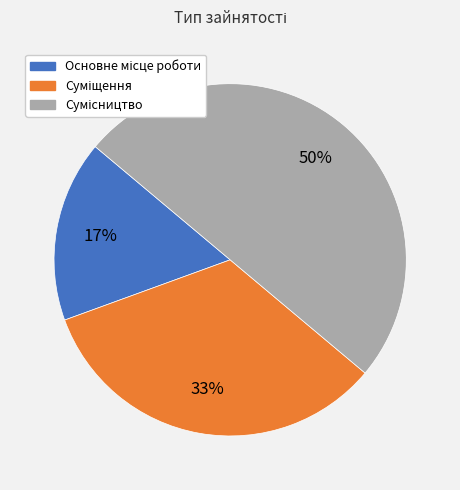

To the nearest percent, what is the difference between the largest and smallest slice percentages?

33%